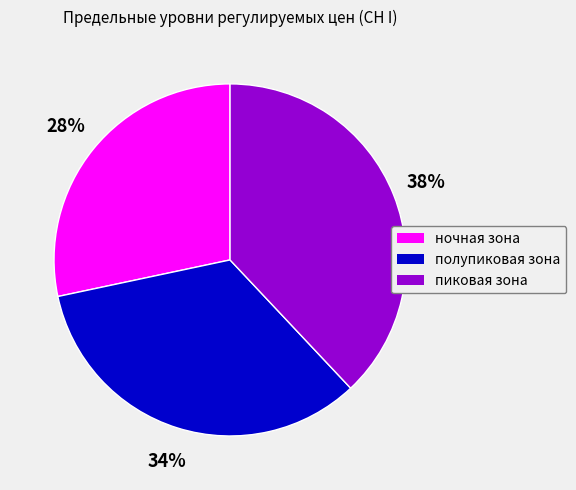

What is the ratio of the value at пиковая зона to the value at полупиковая зона?

1.1